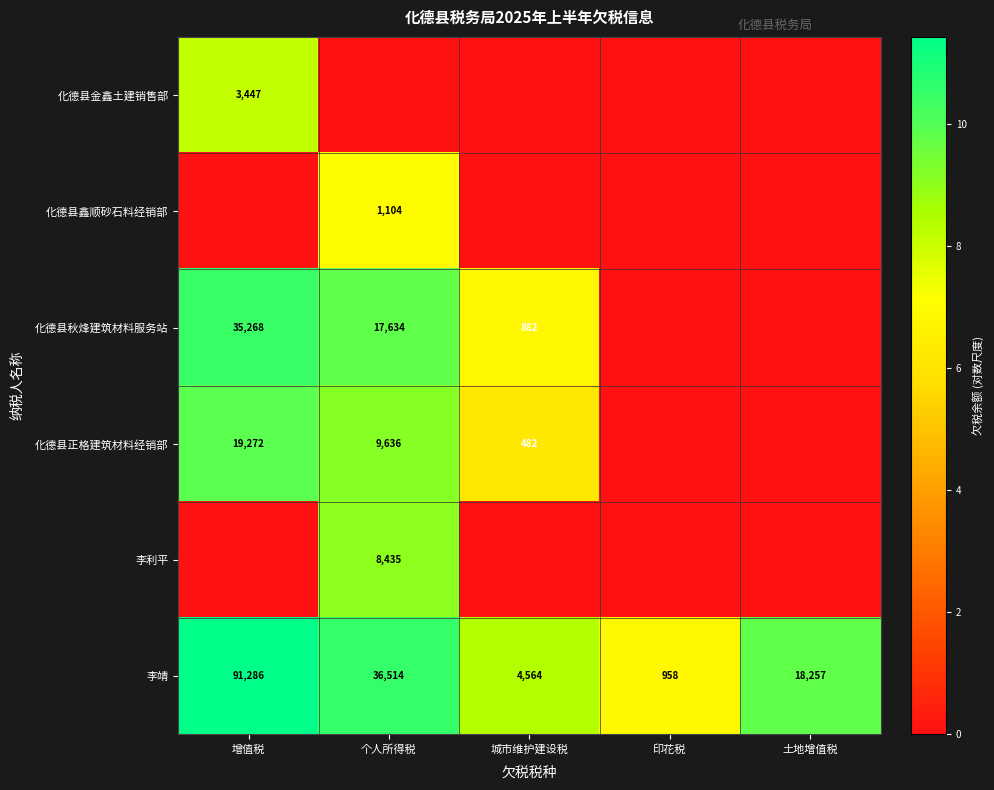

What is the sum of all 李靖 values?

151579